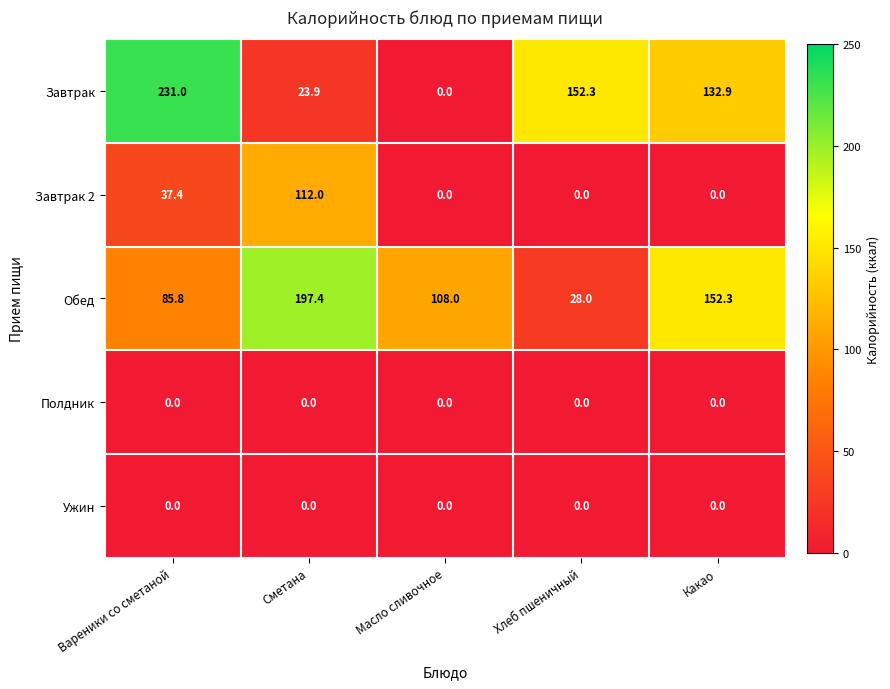

Is it true that Ужин equals 0.0 at Какао?

True